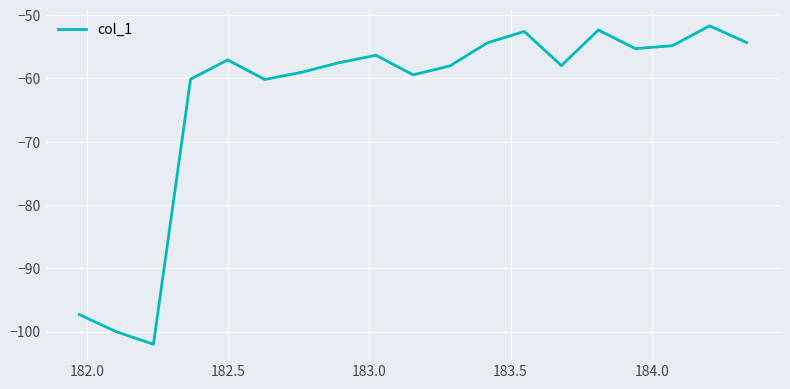

What is the difference between the maximum and minimum values?

50.3